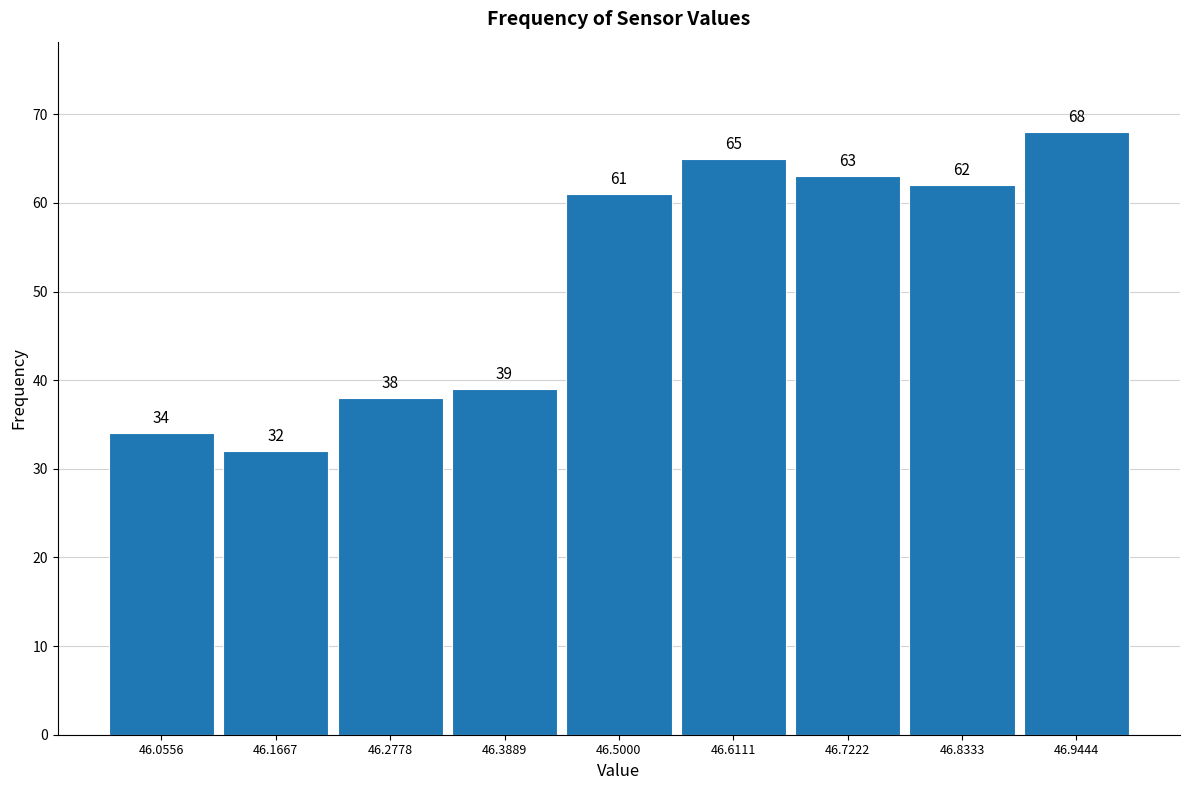

Reading left to right, transcribe this chart: for each bar, give the range it covers on the x-axis and its height. The bar edges are not printed on the chart, so give them approximately, as read against the axis.

46.00 to 46.12: 34
46.12 to 46.22: 32
46.22 to 46.34: 38
46.34 to 46.44: 39
46.44 to 46.56: 61
46.56 to 46.66: 65
46.66 to 46.78: 63
46.78 to 46.88: 62
46.88 to 47.00: 68